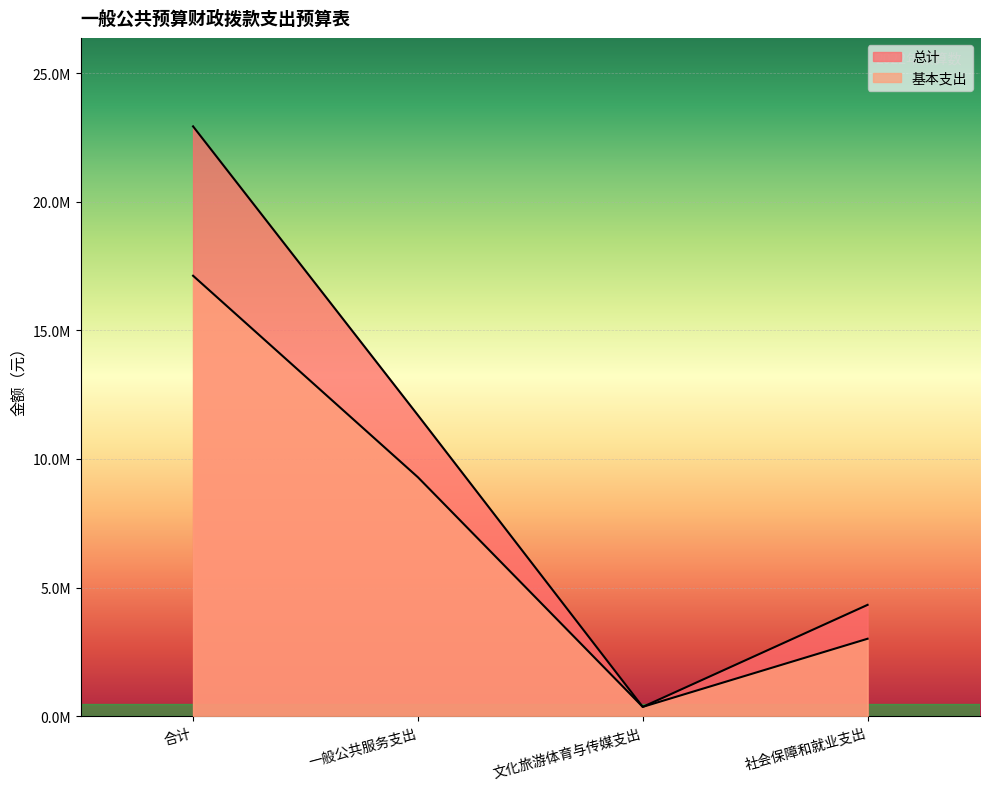

At which label does 总计 first exceed 11700723?

合计